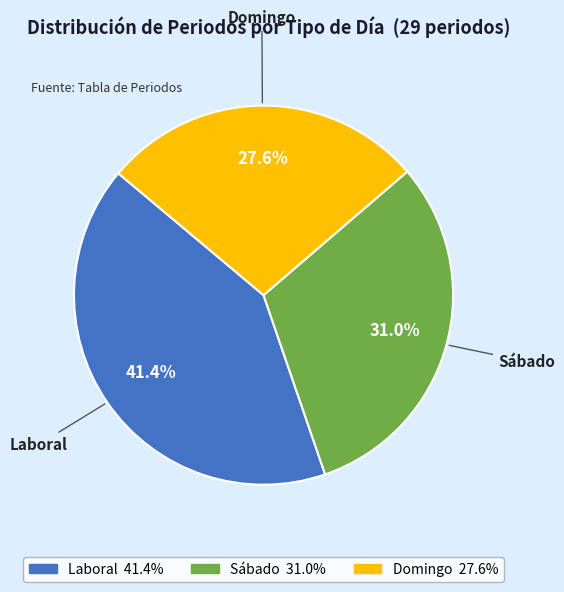

Approximately how many times larger is the value at Sábado compared to Domingo?

1.1